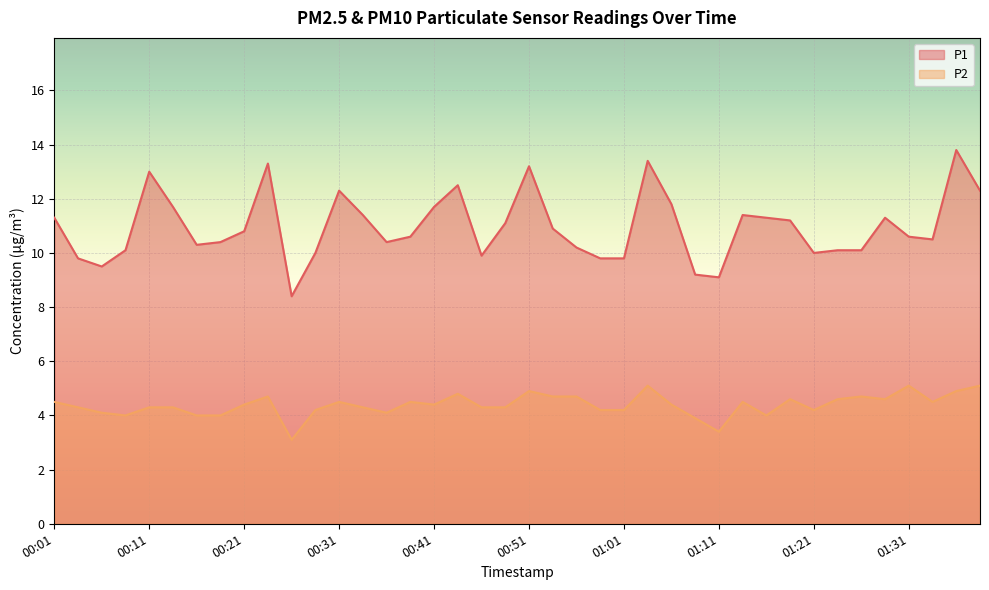

Reading left to right, transcribe all the data shown in this chart.

P1: 00:01=11.3	00:04=9.8	00:06=9.5	00:09=10.1	00:11=13.0	00:14=11.7	00:16=10.3	00:19=10.4	00:21=10.8	00:24=13.3	00:26=8.4	00:29=10.0	00:31=12.3	00:34=11.4	00:36=10.4	00:39=10.6	00:41=11.7	00:44=12.5	00:46=9.9	00:49=11.1	00:51=13.2	00:54=10.9	00:56=10.2	00:59=9.8	01:01=9.8	01:04=13.4	01:06=11.8	01:09=9.2	01:11=9.1	01:14=11.4	01:16=11.3	01:19=11.2	01:21=10.0	01:24=10.1	01:26=10.1	01:29=11.3	01:31=10.6	01:34=10.5	01:36=13.8	01:39=12.3
P2: 00:01=4.5	00:04=4.3	00:06=4.1	00:09=4.0	00:11=4.3	00:14=4.3	00:16=4.0	00:19=4.0	00:21=4.4	00:24=4.7	00:26=3.1	00:29=4.2	00:31=4.5	00:34=4.3	00:36=4.1	00:39=4.5	00:41=4.4	00:44=4.8	00:46=4.3	00:49=4.3	00:51=4.9	00:54=4.7	00:56=4.7	00:59=4.2	01:01=4.2	01:04=5.1	01:06=4.4	01:09=3.9	01:11=3.4	01:14=4.5	01:16=4.0	01:19=4.6	01:21=4.2	01:24=4.6	01:26=4.7	01:29=4.6	01:31=5.1	01:34=4.5	01:36=4.9	01:39=5.1